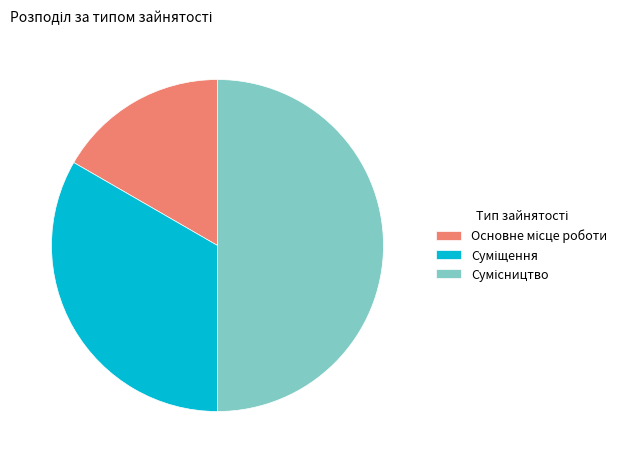

What is the change in value from Суміщення to Сумісництво?

+1